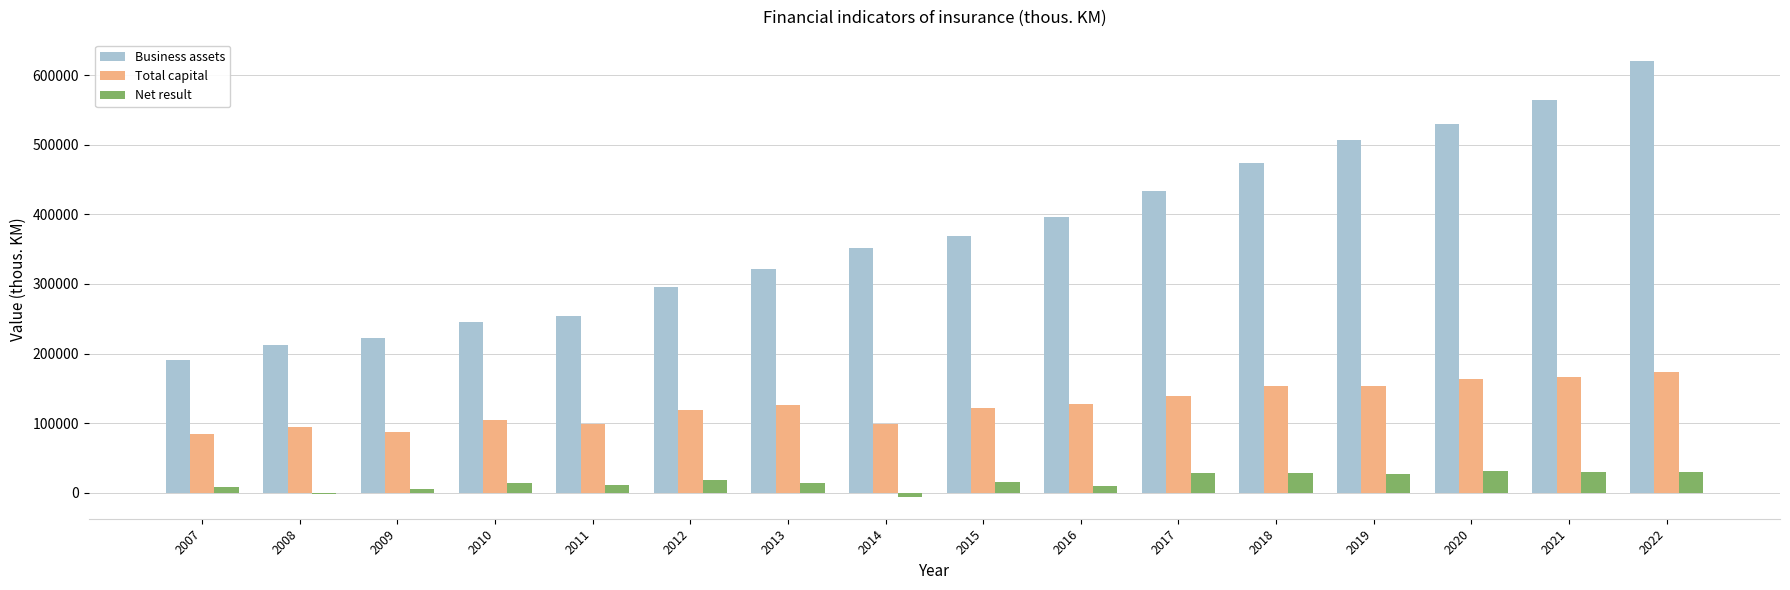

What is the total value across all series at 2020?

723808